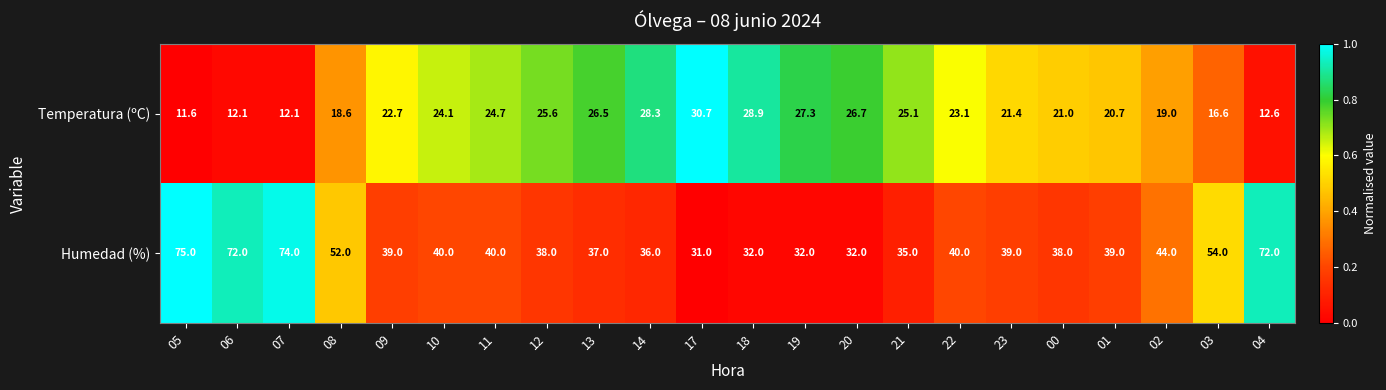

What is the difference between the highest and lowest values at 00?

17.0